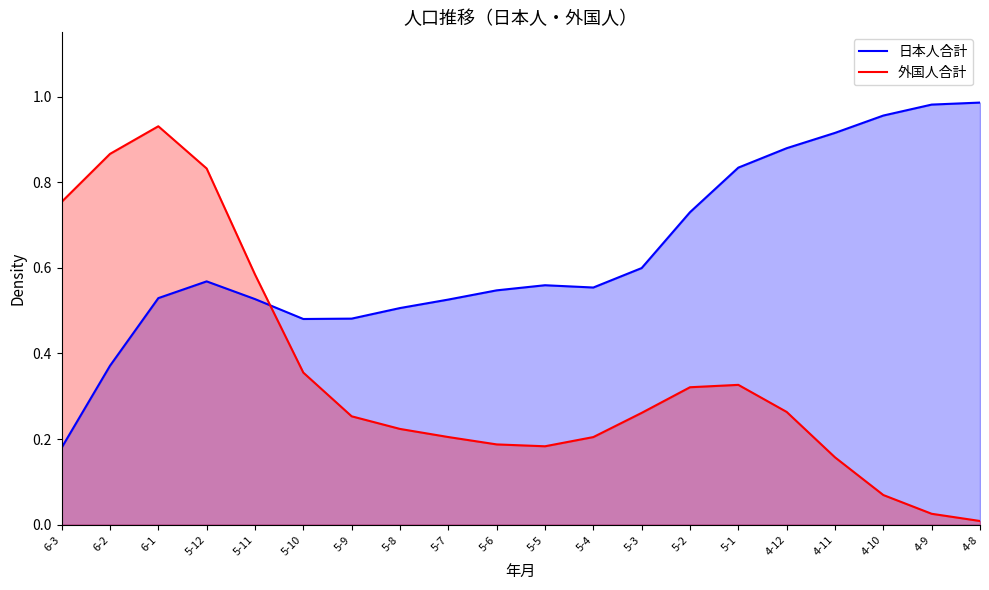

In 外国人合計, how many points are higher than both neighbors (excluding endpoints)?

2